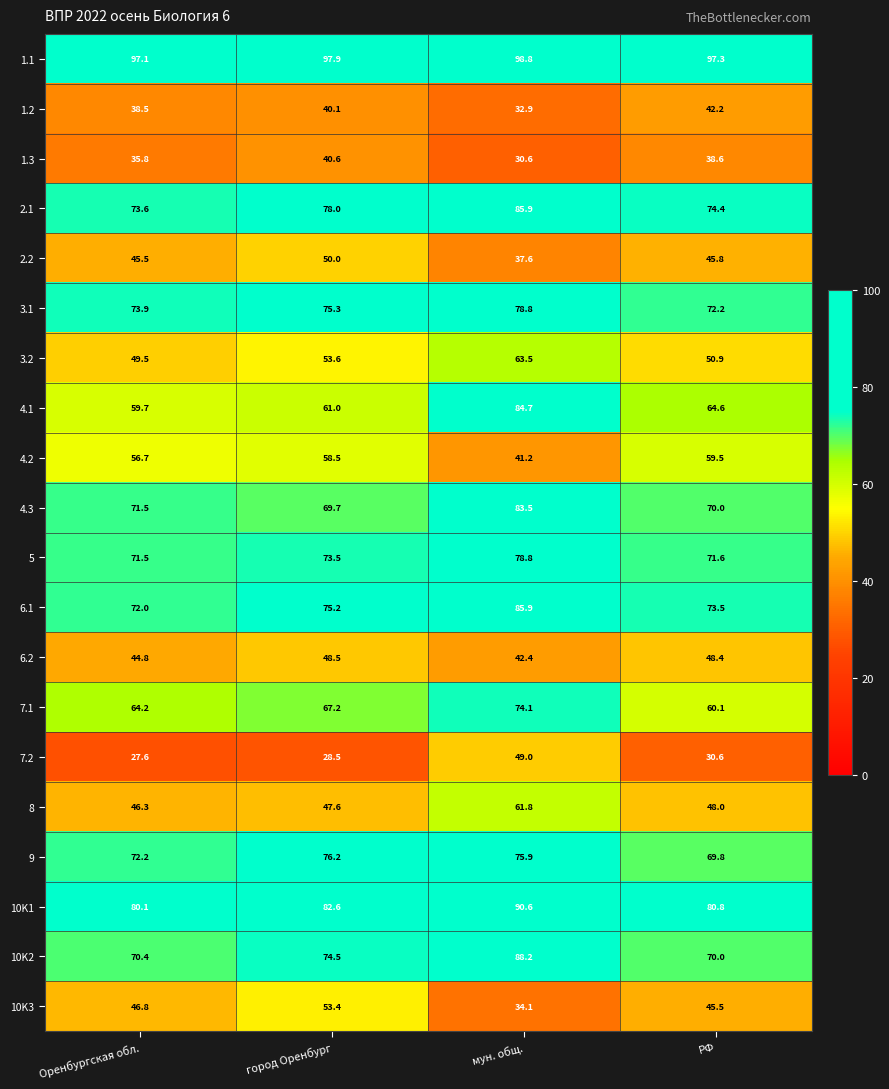

What is the sum of the 4.2 values at РФ and мун. общ.?

100.7